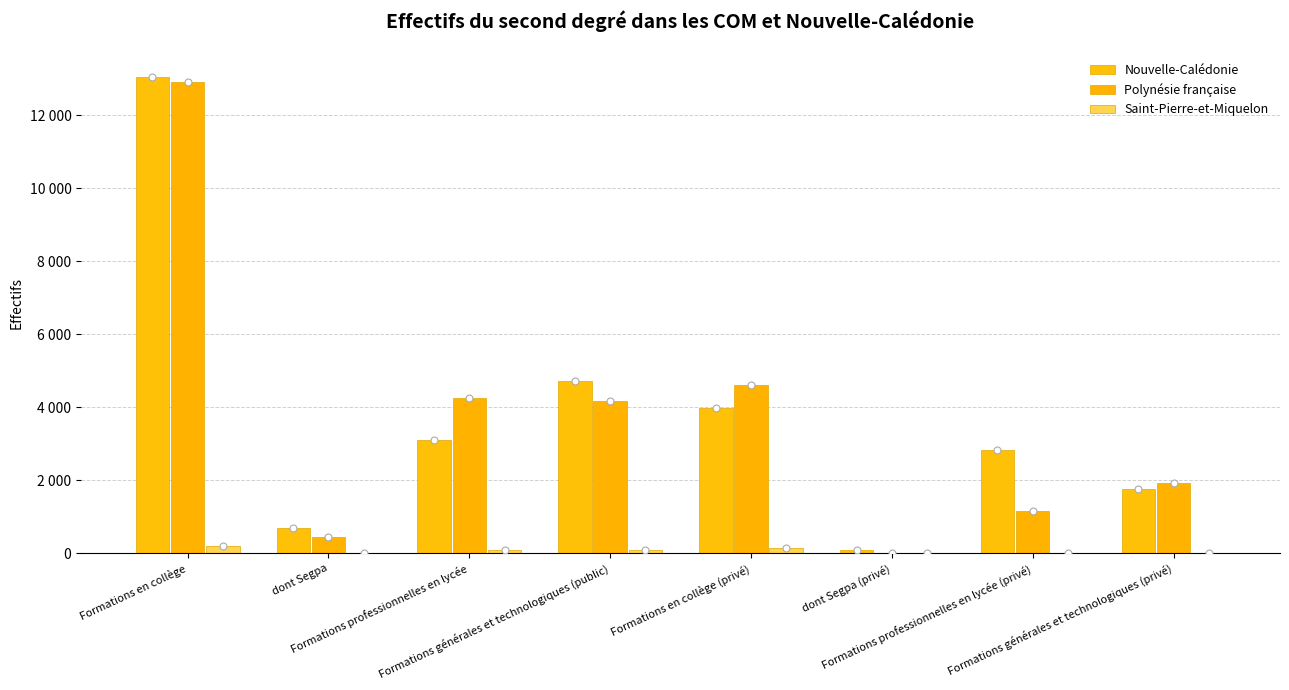

What is the highest value of the Saint-Pierre-et-Miquelon series?

191